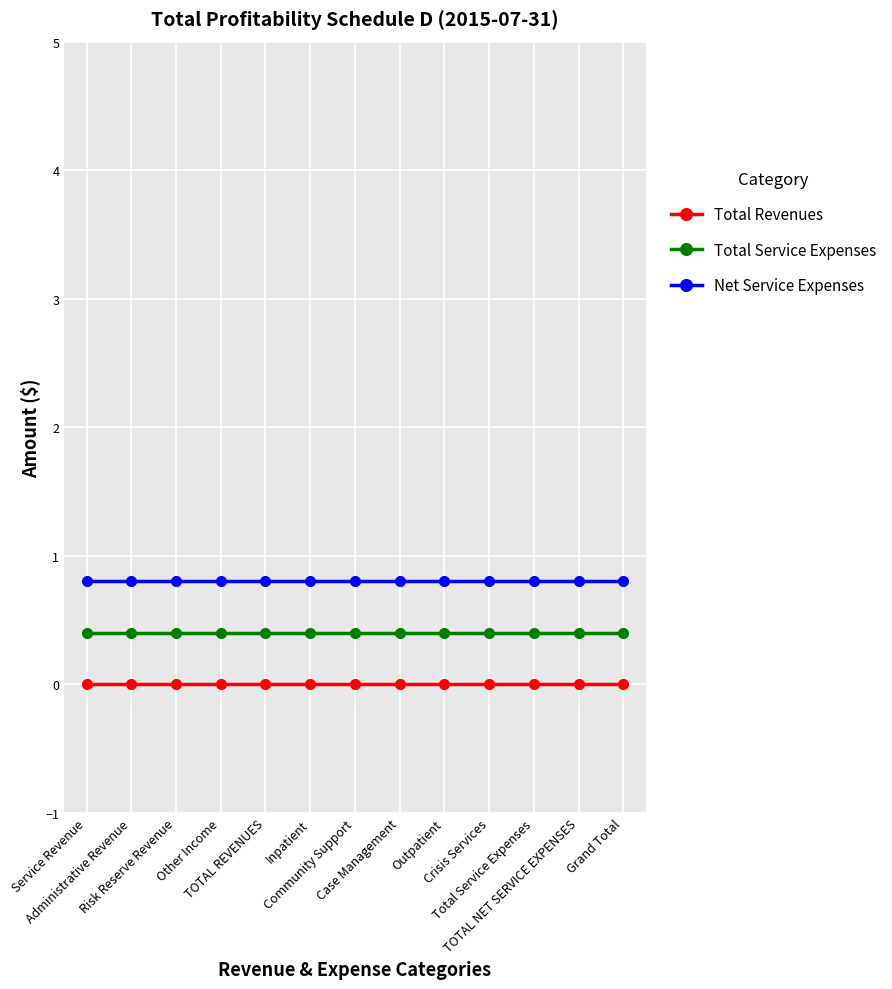

True or false: Net Service Expenses and Total Revenues intersect in this chart.

False